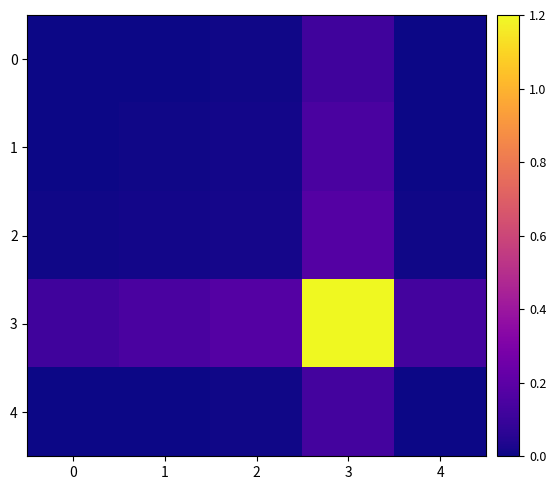

Reading left to right, transcribe all the data shown in this chart.

0: 0=0.0	1=0.0	2=0.0	3=0.1	4=0.0
1: 0=0.0	1=0.0	2=0.0	3=0.1	4=0.0
2: 0=0.0	1=0.0	2=0.0	3=0.2	4=0.0
3: 0=0.1	1=0.1	2=0.2	3=1.2	4=0.1
4: 0=0.0	1=0.0	2=0.0	3=0.1	4=0.0